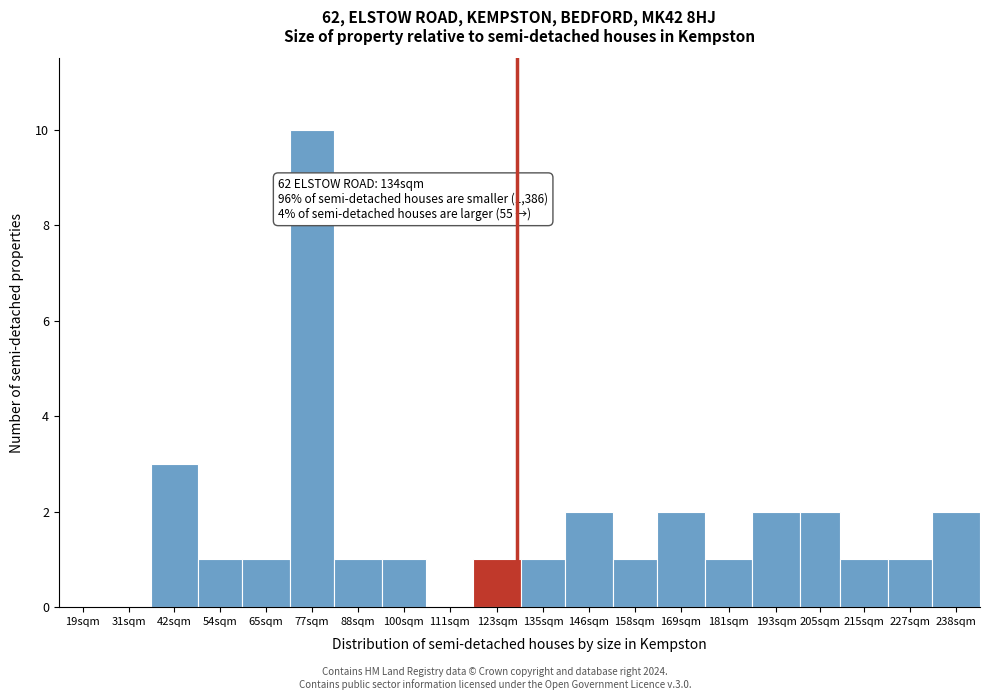

Reading left to right, what are all the values shown in this chart?

19sqm=0	31sqm=0	42sqm=3	54sqm=1	65sqm=1	77sqm=10	88sqm=1	100sqm=1	111sqm=0	123sqm=1	135sqm=1	146sqm=2	158sqm=1	169sqm=2	181sqm=1	193sqm=2	205sqm=2	215sqm=1	227sqm=1	238sqm=2